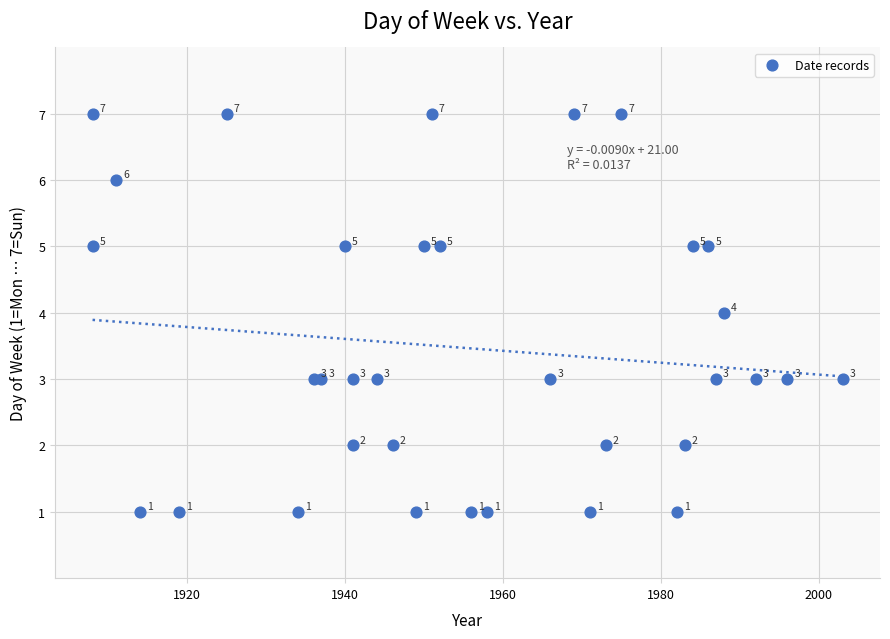

What Y value in the scatter plot is closest to 4?

4